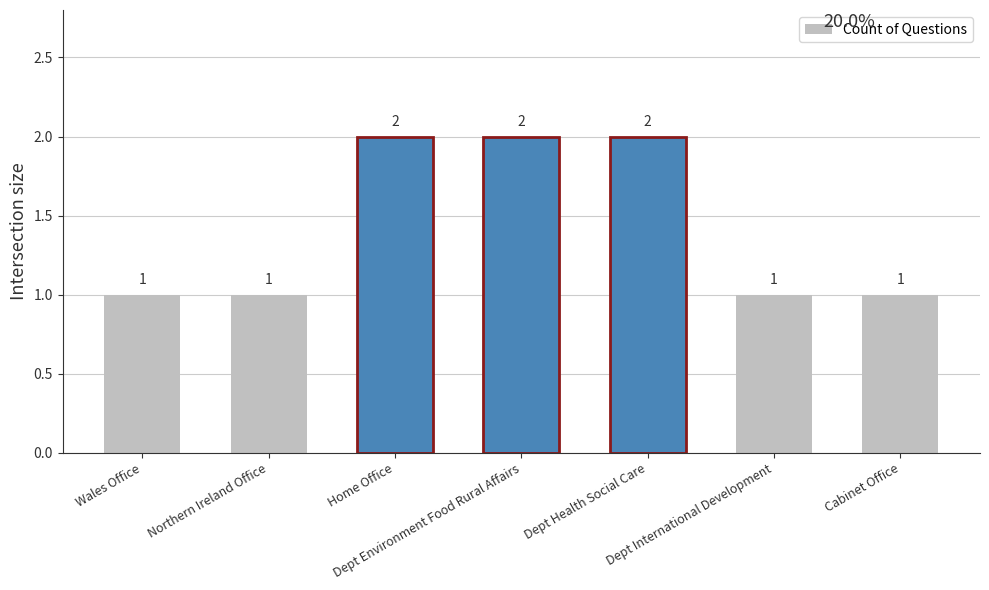

How many values are between 1 and 2?

7